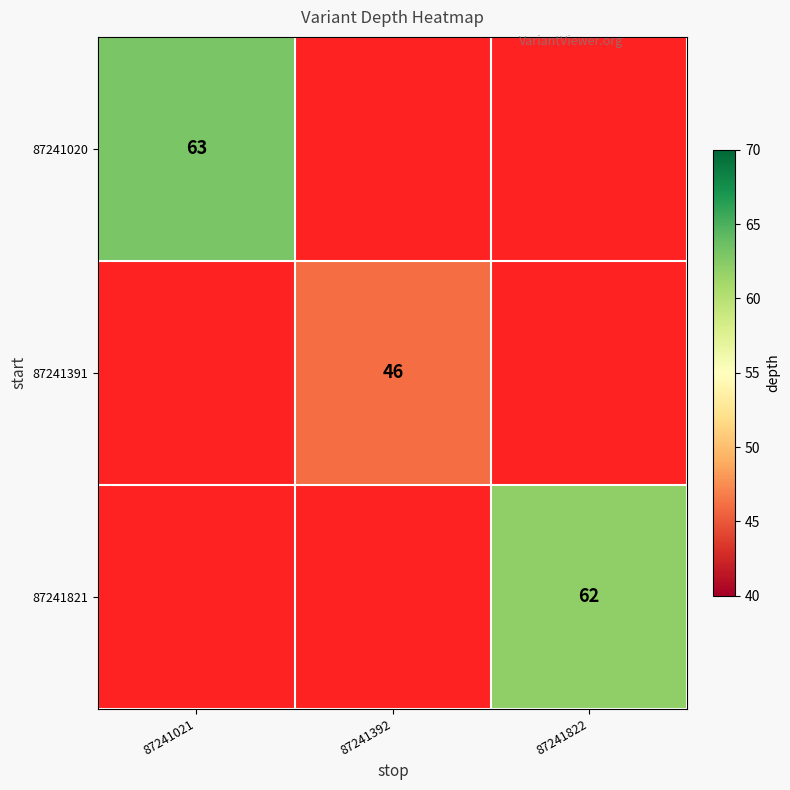

At which category does the chart reach its minimum across all series?

87241392